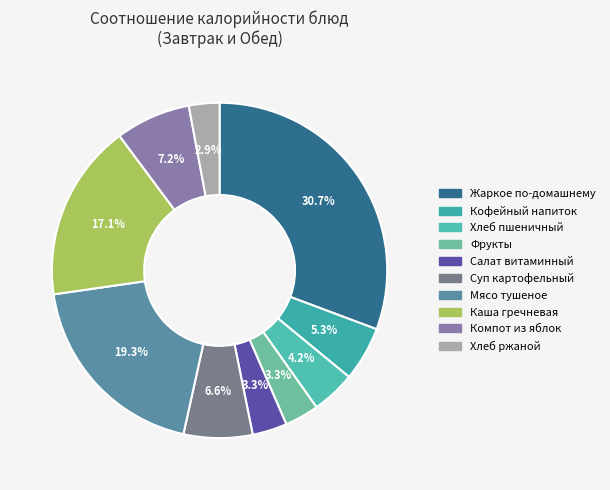

How many slices are in this pie chart?

10